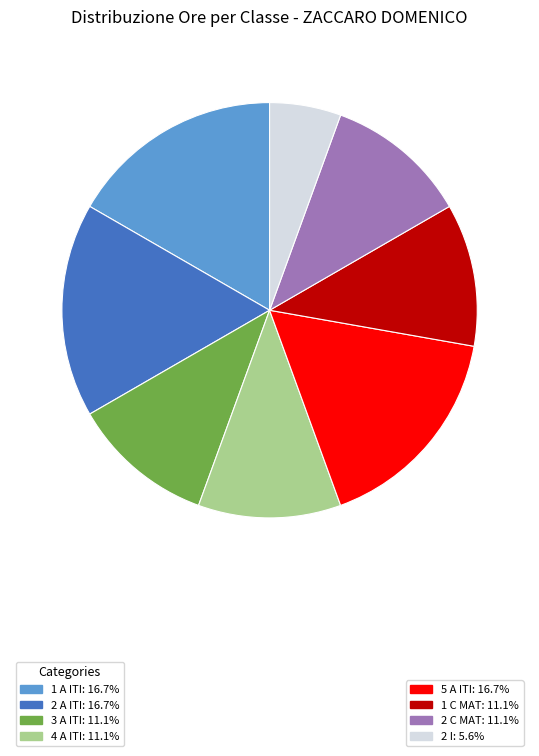

Is there a majority slice in this chart?

No